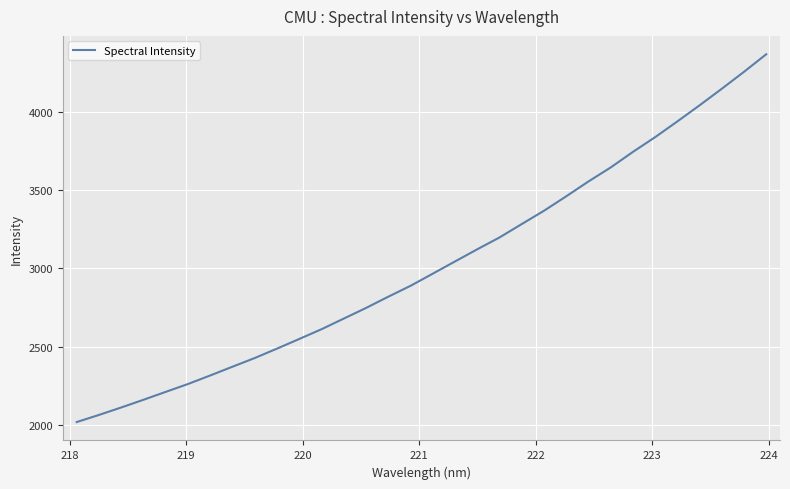

What is the minimum value shown in the chart?

2016.8